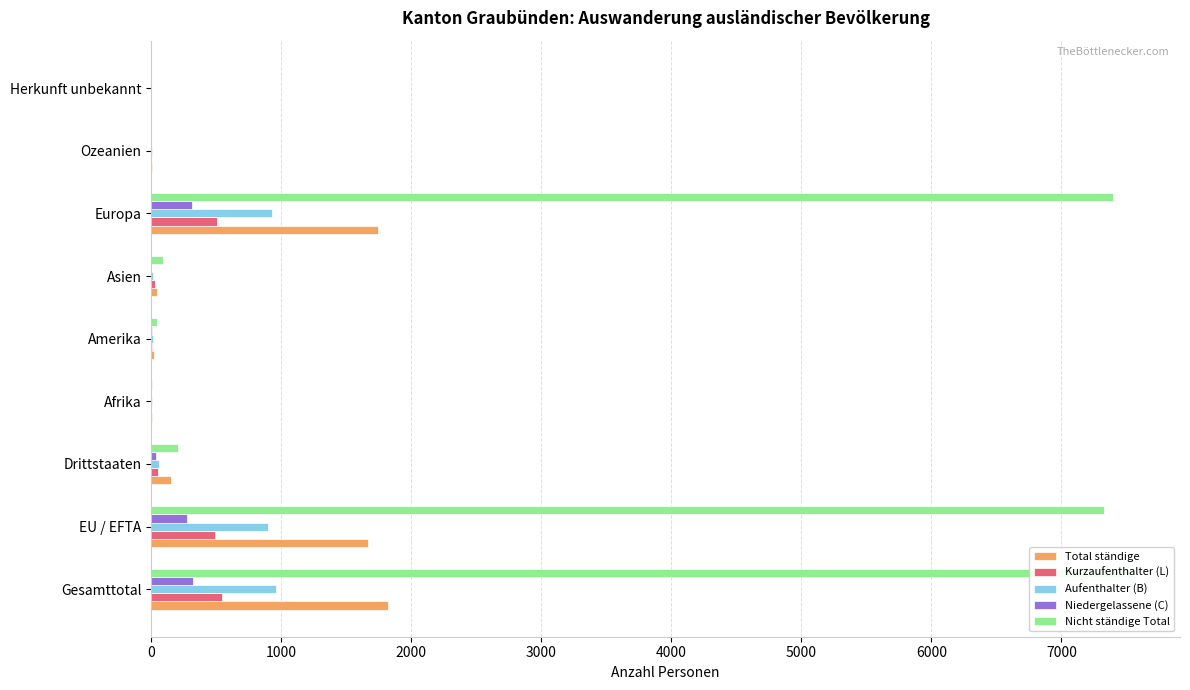

Which series has the largest range (max minus min)?

Nicht ständige Total